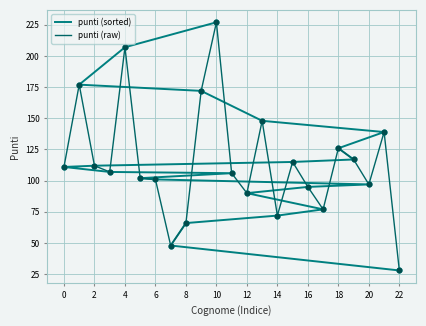

Which series contains the lowest Y value?

punti (sorted)